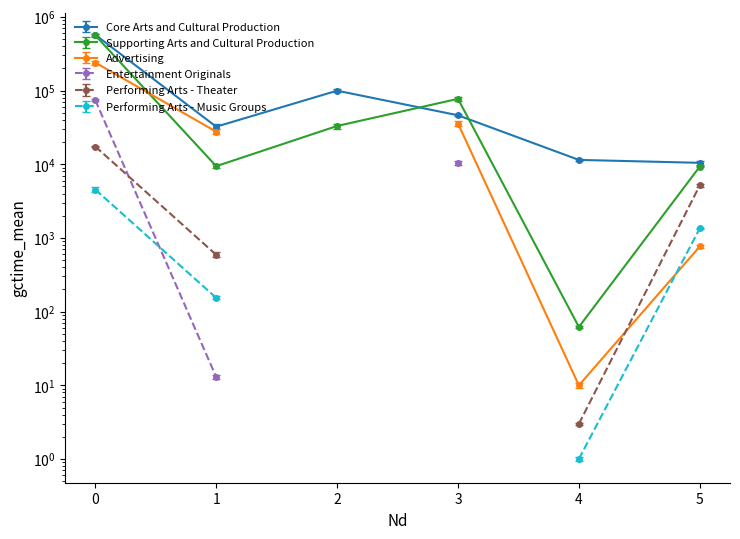

At how many categories does at least one series exceed 258549?

1